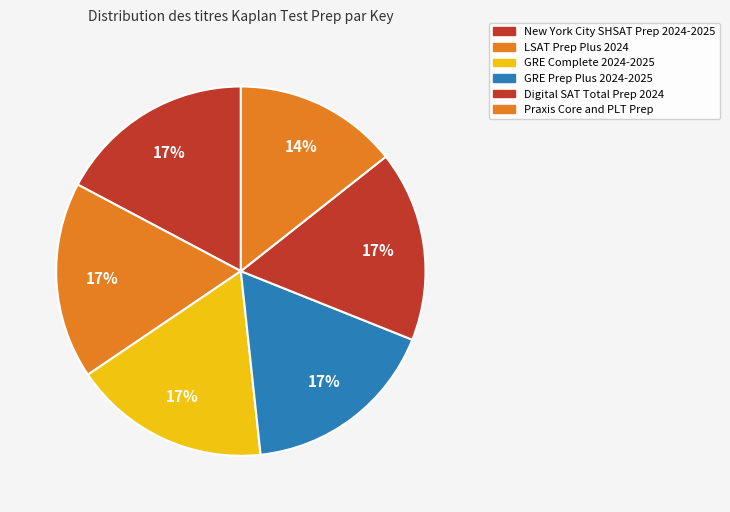

To the nearest percent, what portion does GRE Prep Plus 2024-2025 represent?

17%